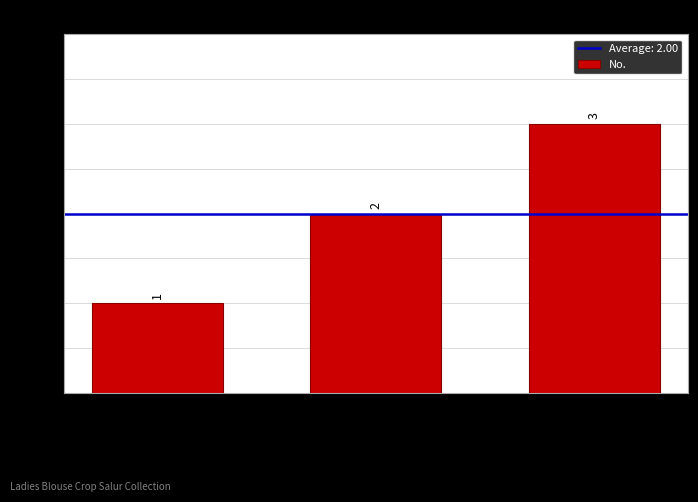

What position from the right is 0009-33AI052405
WO2403-B0579?

2